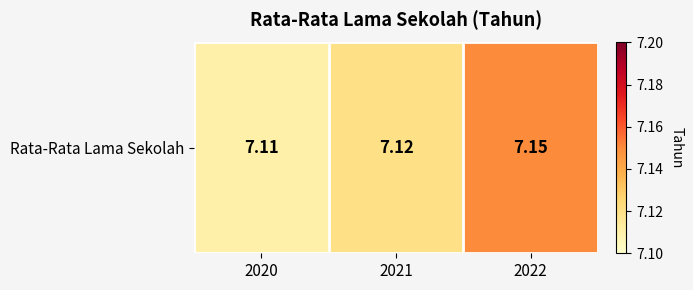

Where is the data nearest to the value 7?

2020